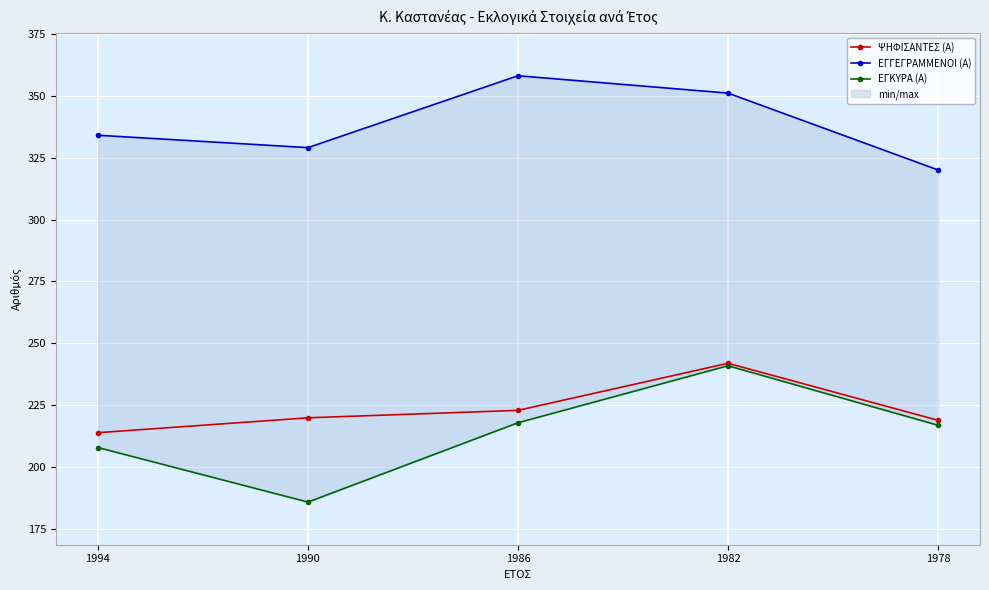

Which label corresponds to the smallest value in the chart?

1990